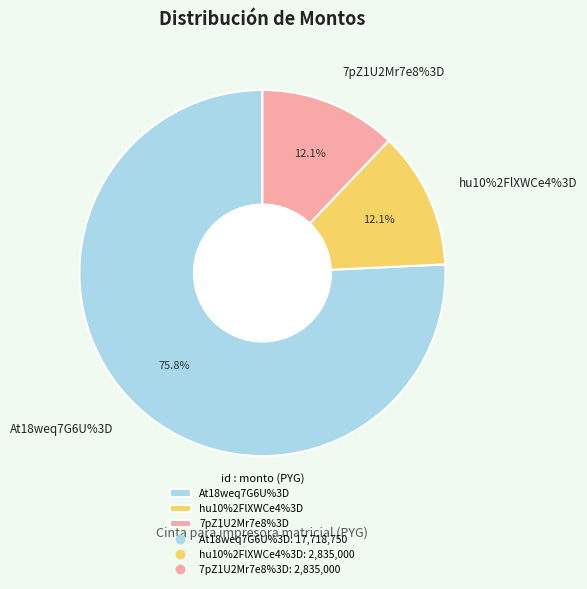

True or false: hu10%2FlXWCe4%3D accounts for 21% of the total.

False